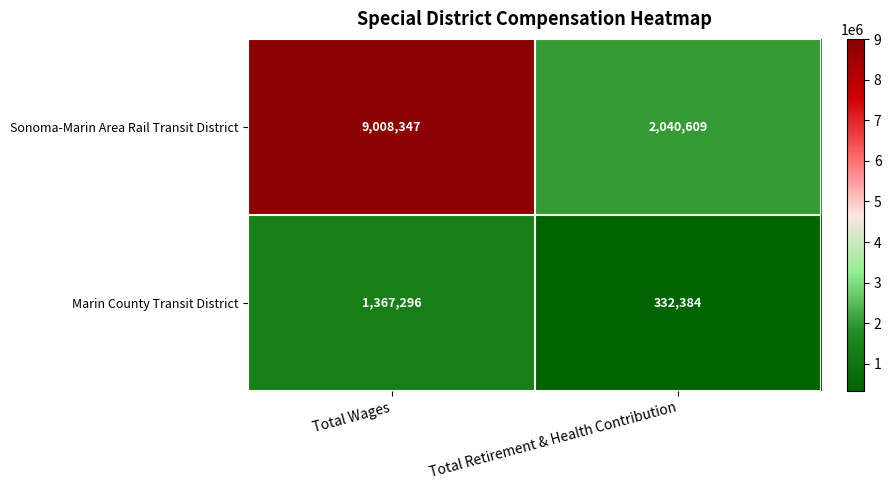

What value does the Sonoma-Marin Area Rail Transit District series have at Total Retirement & Health Contribution, to the nearest 10?

2040610